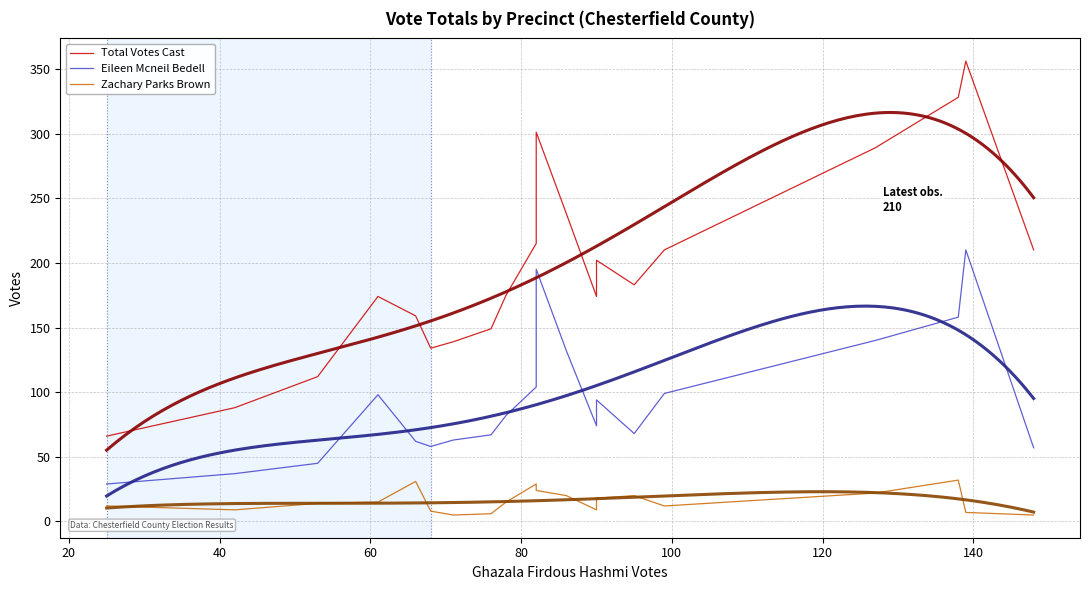

The Zachary Parks Brown series shows 36 at 504-Robious. True or false?

False